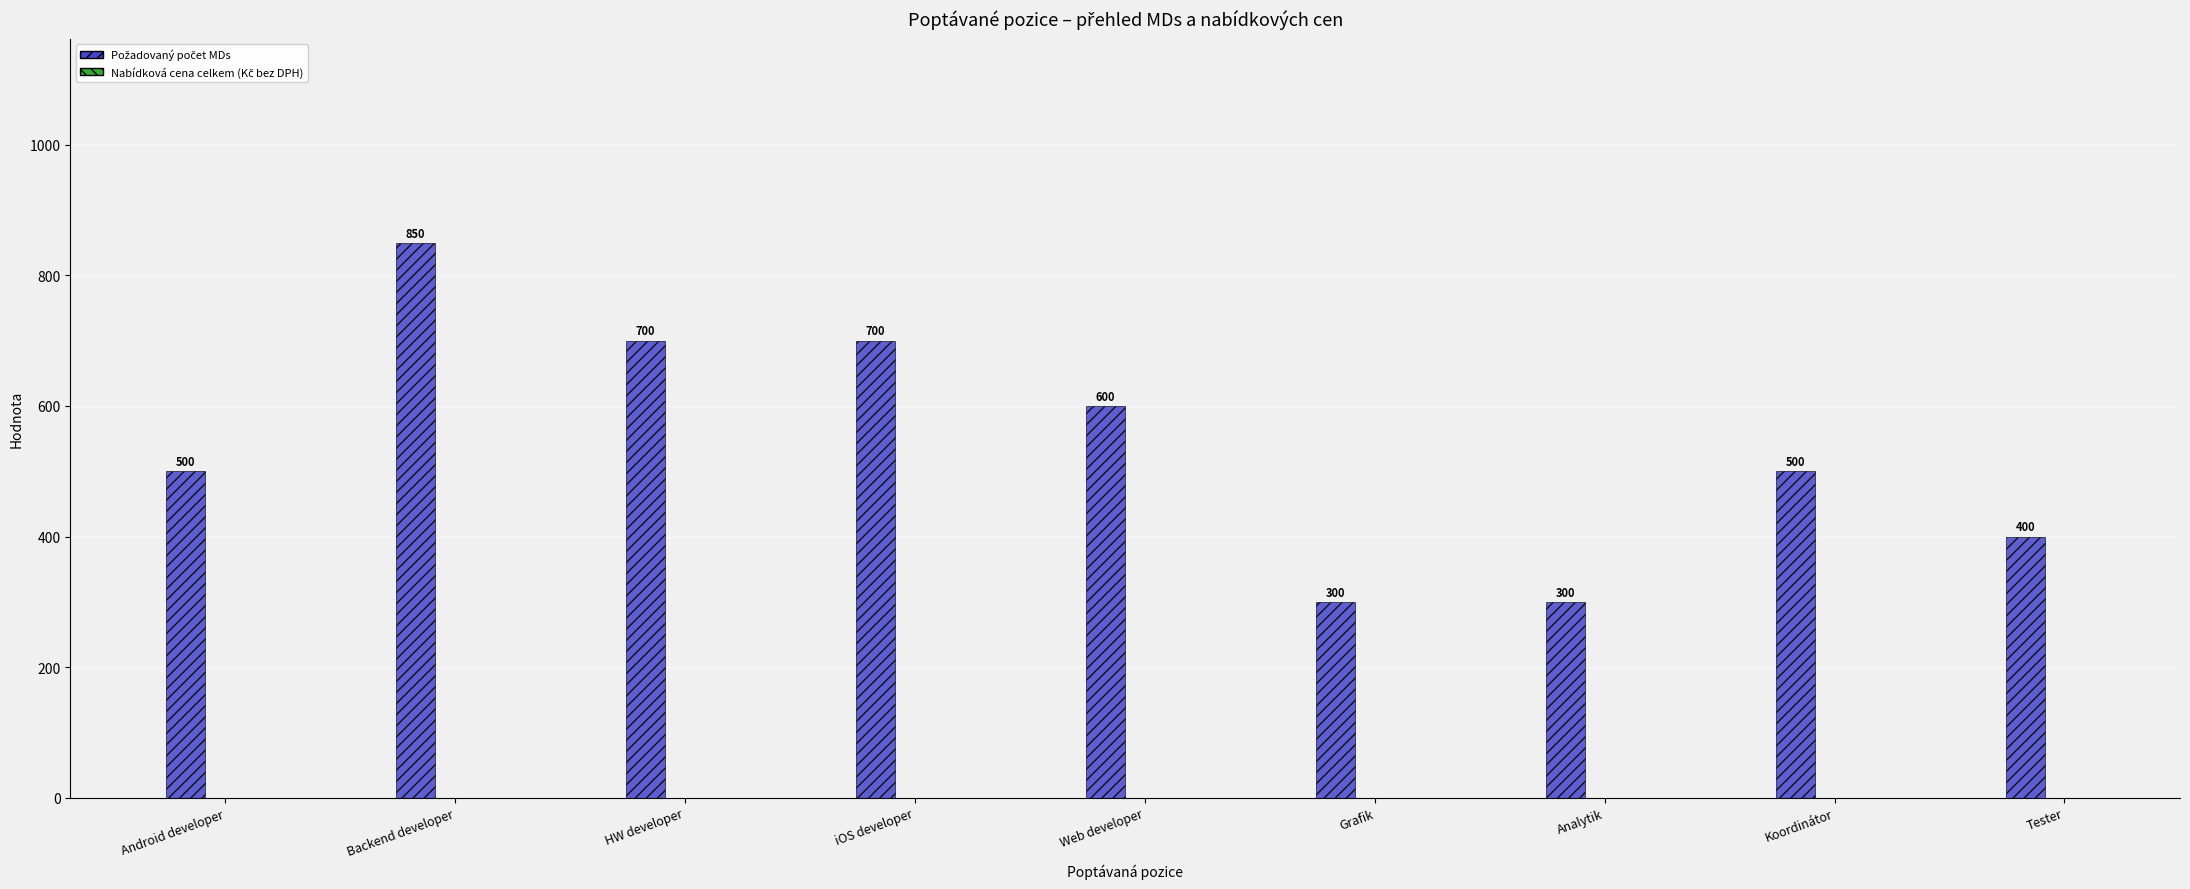

At which category does the chart reach its peak across all series?

Backend developer